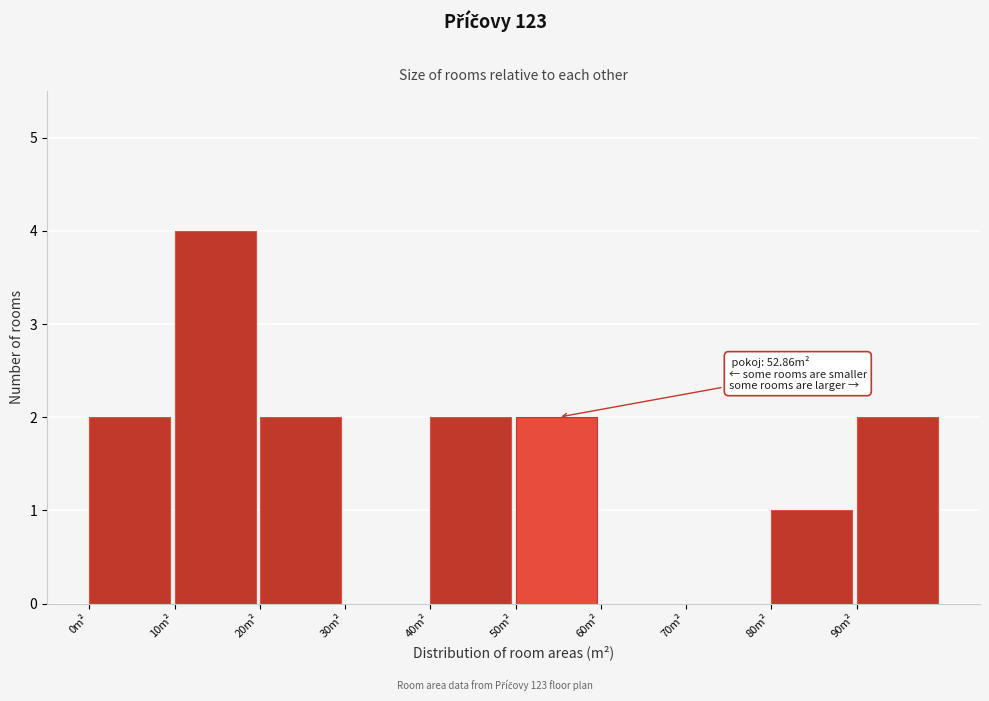

Which range on the x-axis has the tallest bar?

10 to 20